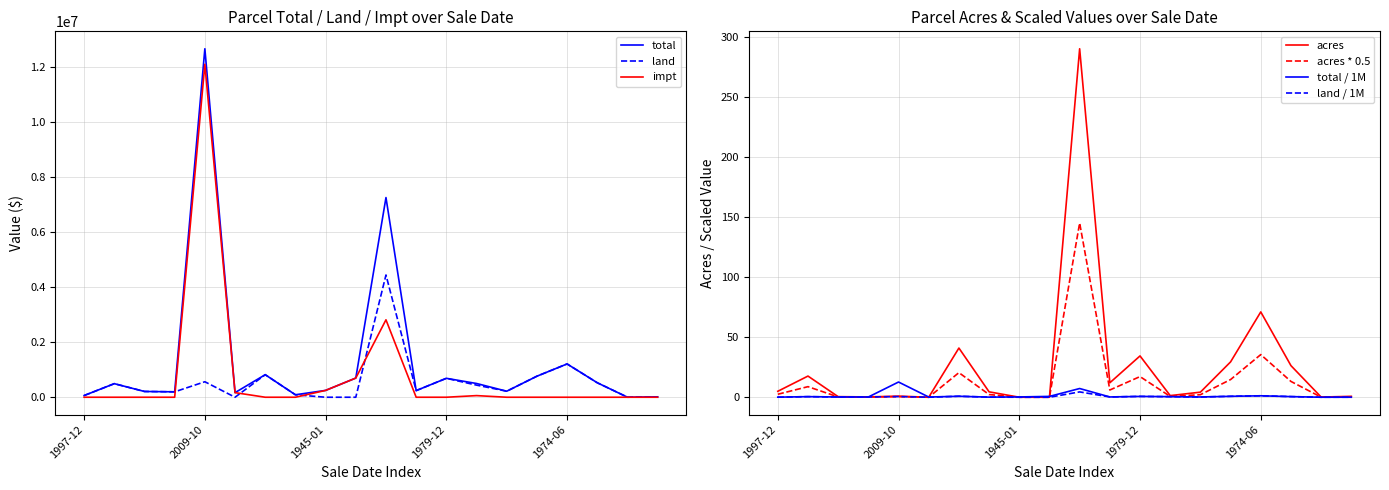

Rank the series by their average value, from highest to lowest.

total, impt, land, acres